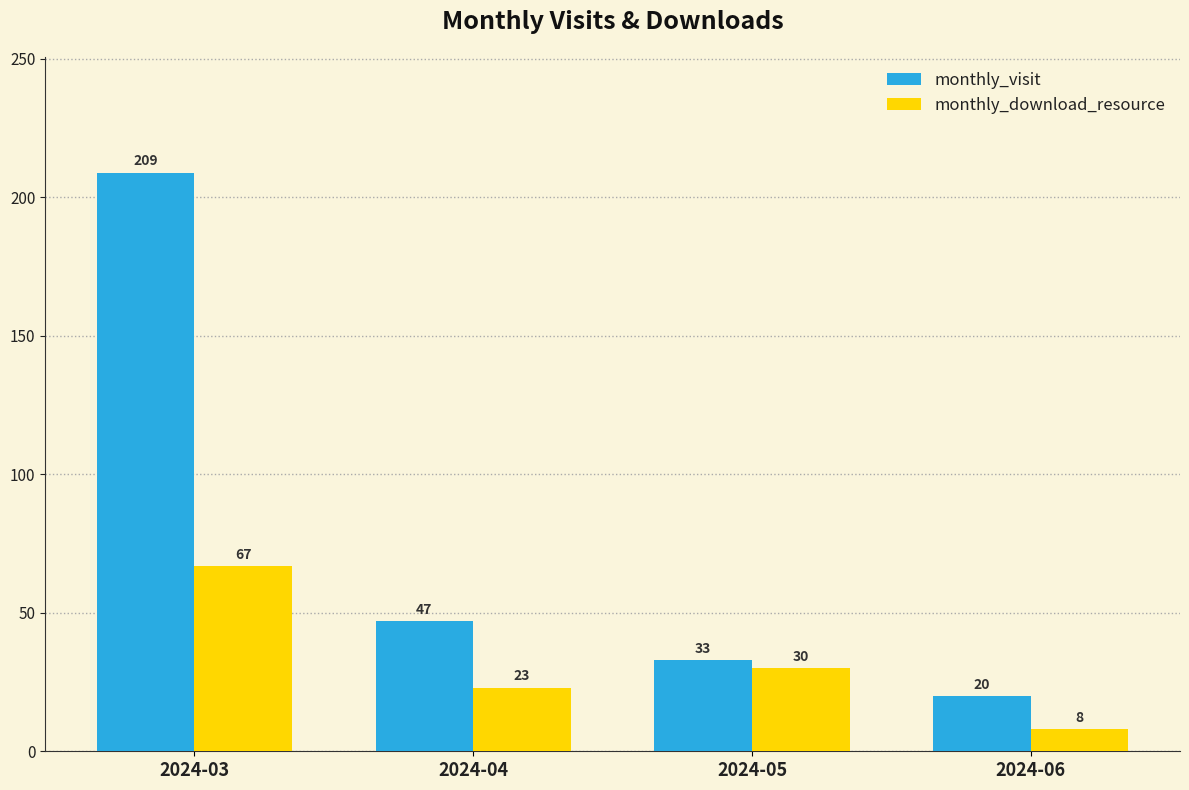

What is the difference between the highest and lowest values at 2024-05?

3